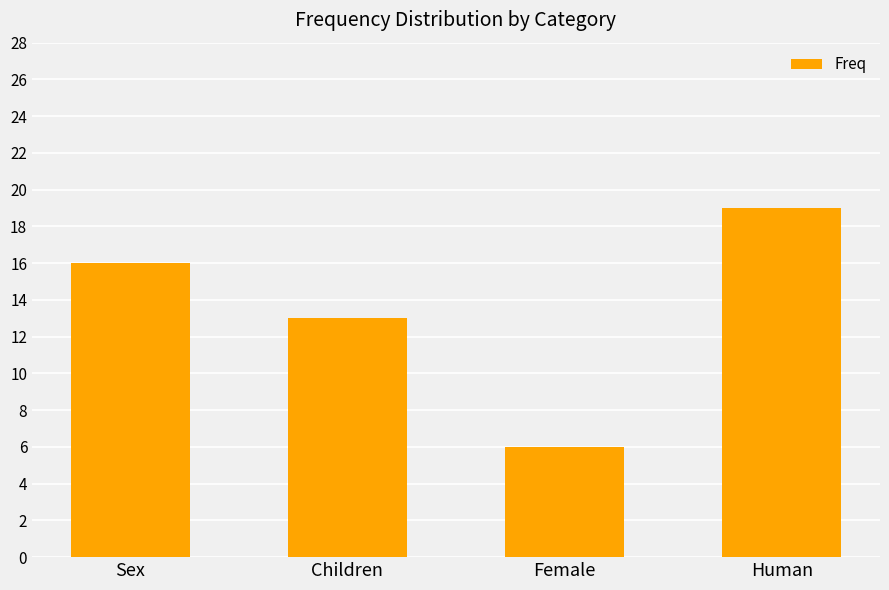

What is the change in value from Sex to Female?

-10